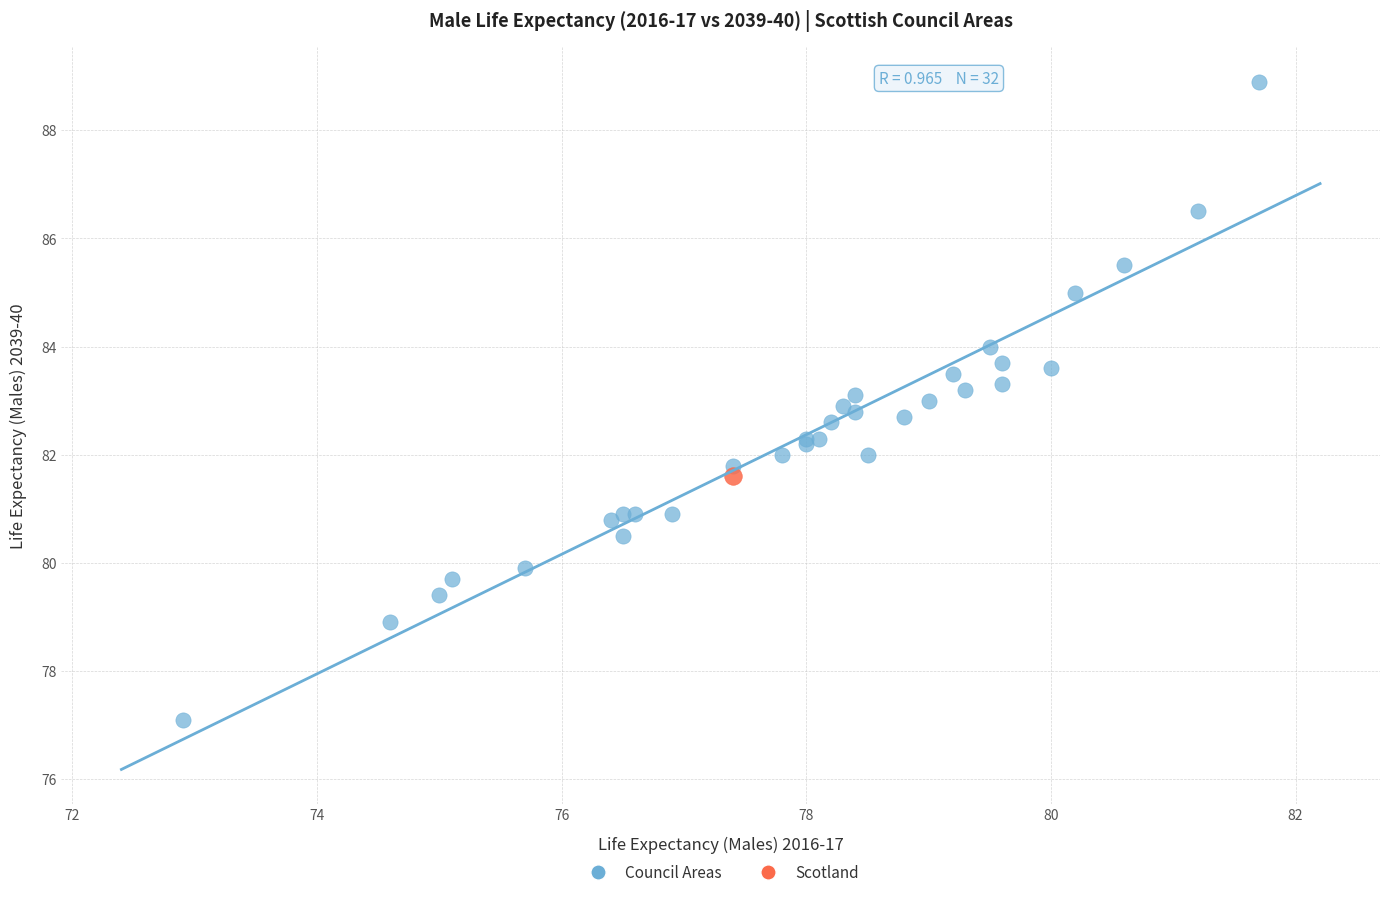

What are all the series names shown in the legend?

Council Areas, Scotland